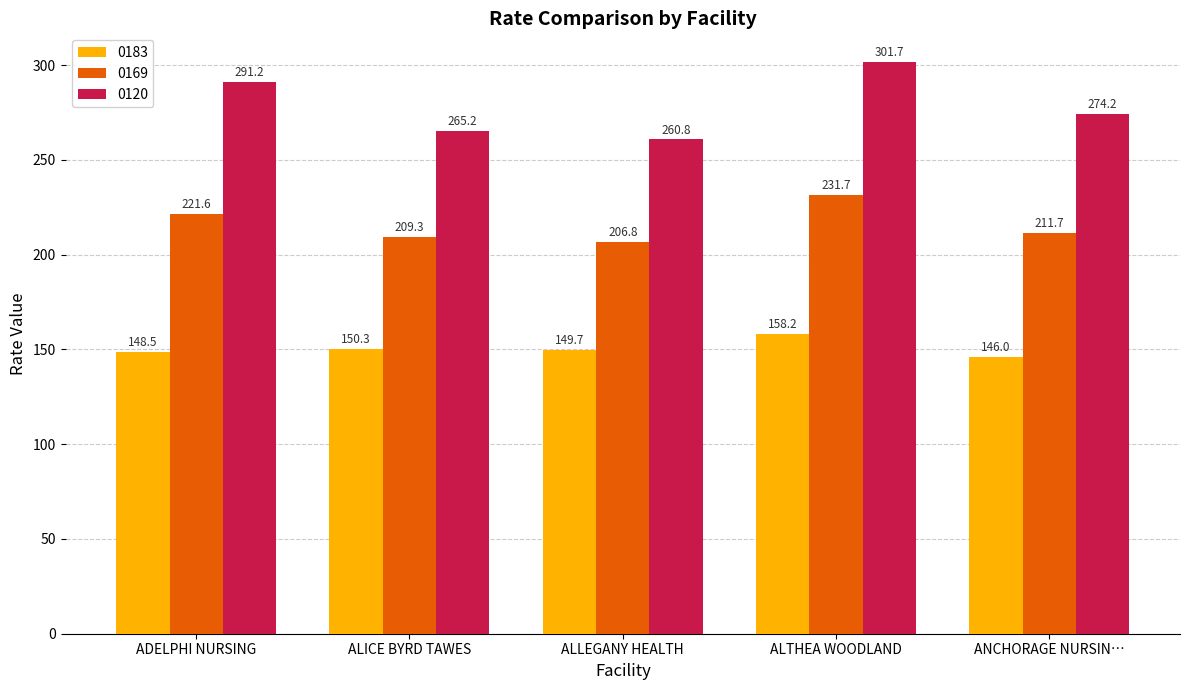

What is the label of the 3rd bar from the right?

ALLEGANY HEALTH